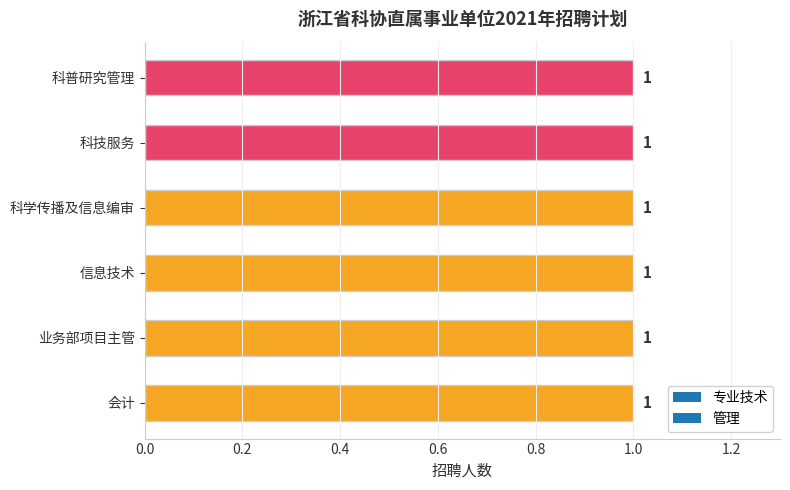

Is the value of 管理 at 科学传播及信息编审 greater than the value of 专业技术 at 信息技术?

No